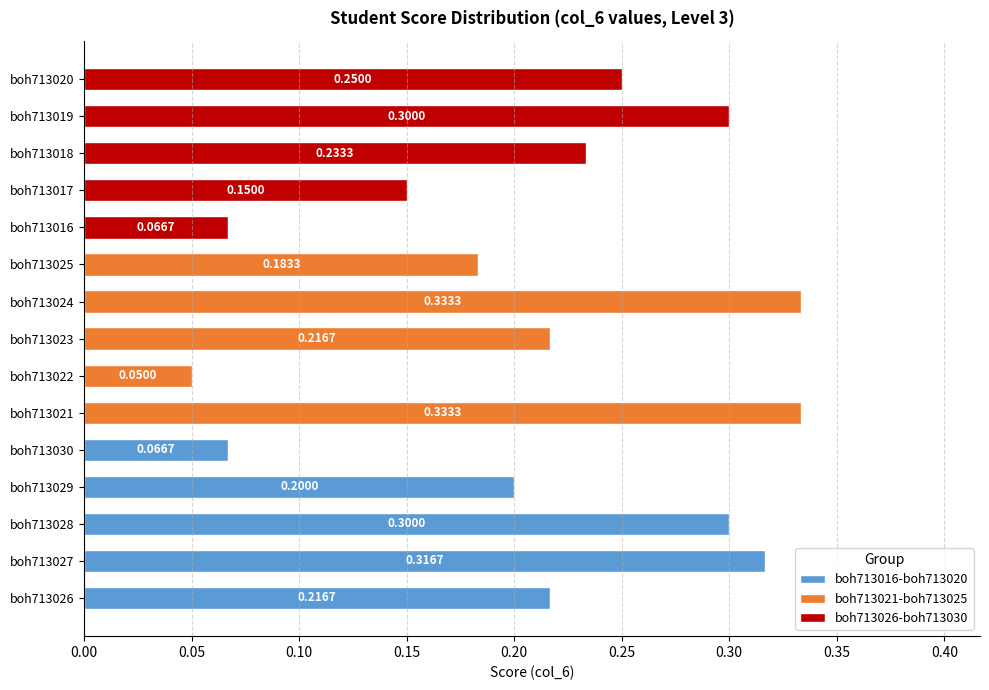

What is the value of the boh713026-boh713030 bar at the 4th from the left?

0.3